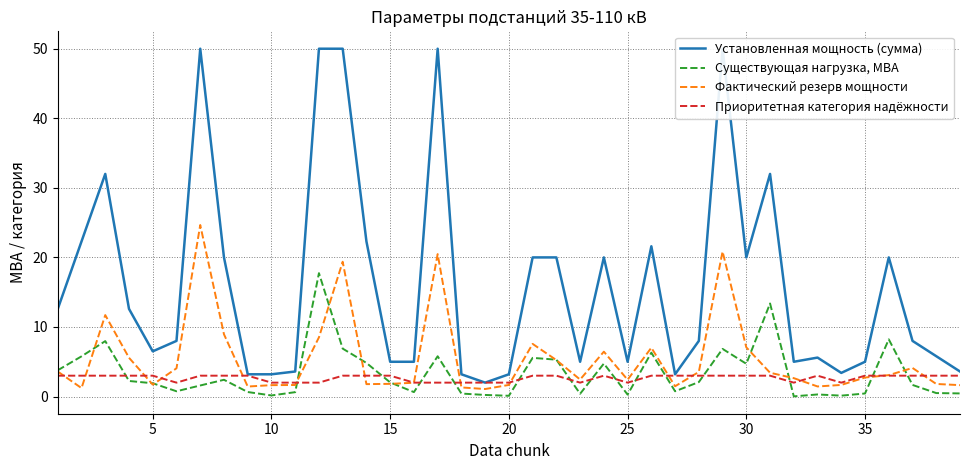

What is the maximum value for Существующая нагрузка, МВА?

17.7